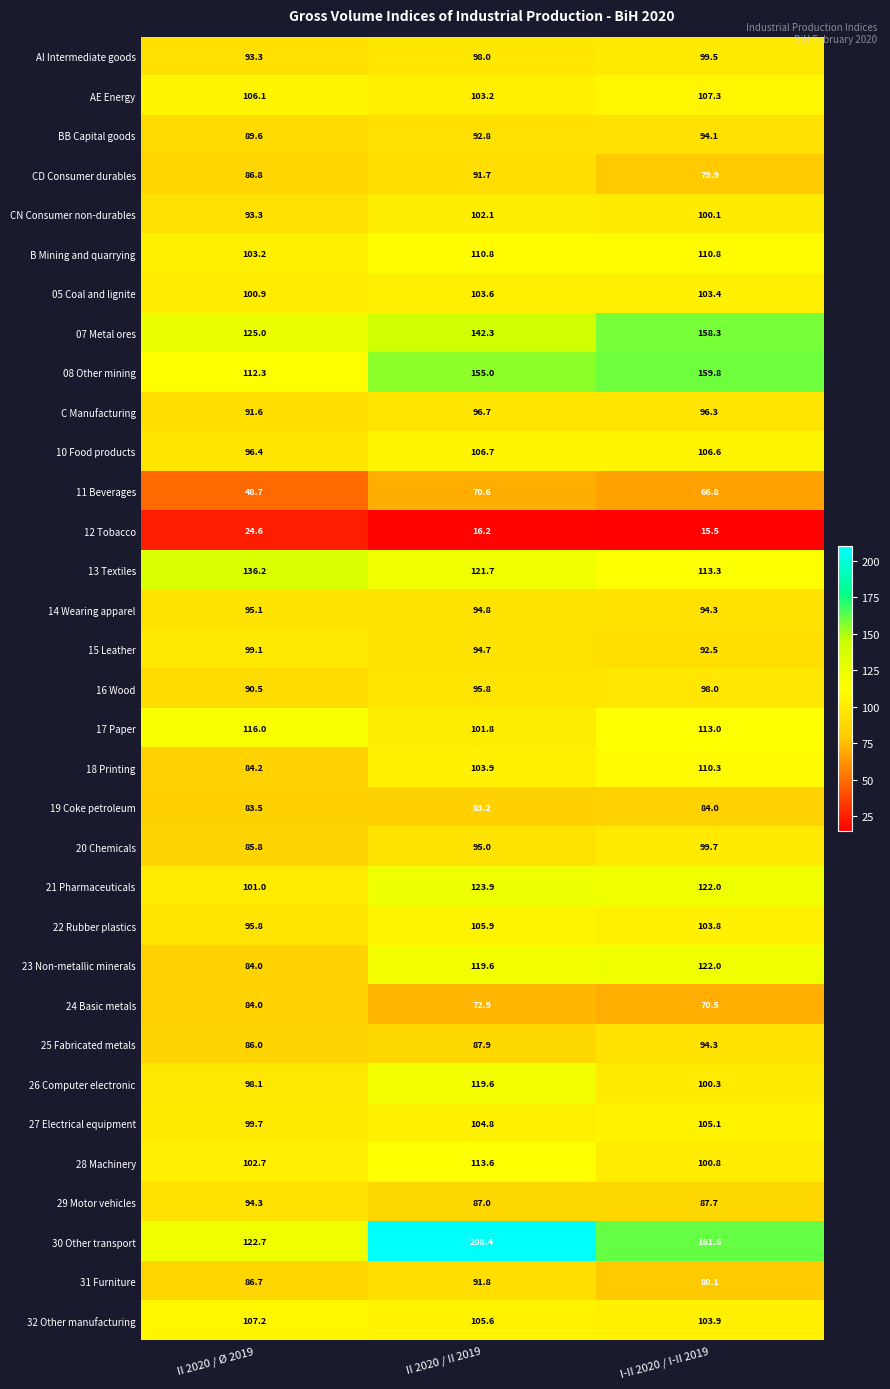

Which series has the widest spread of values?

30 Other transport